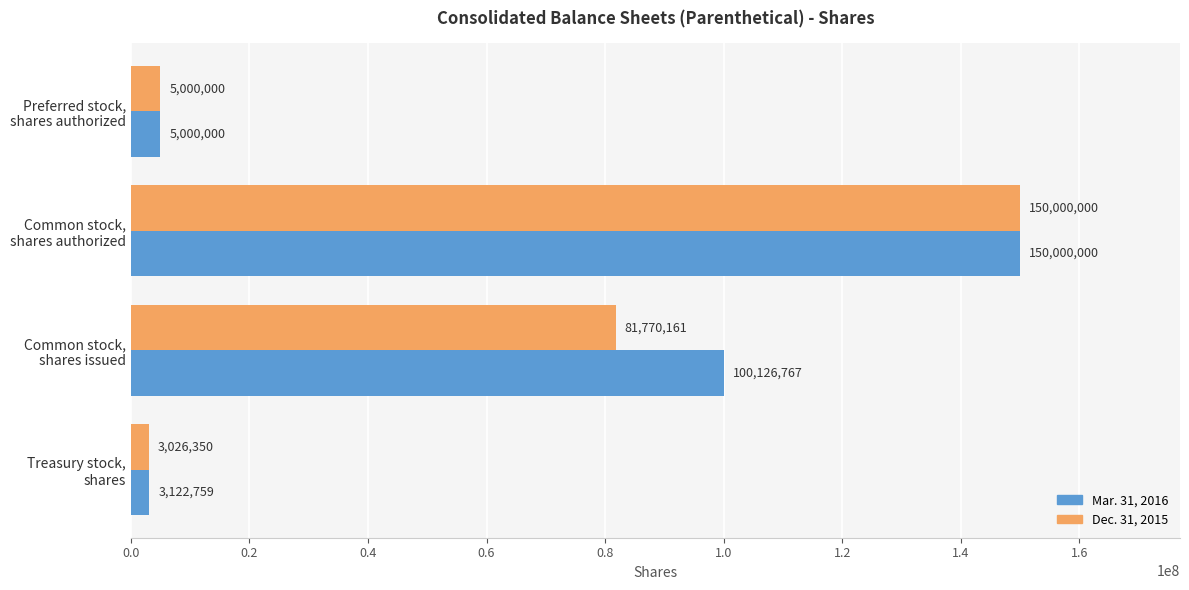

Which series has the widest spread of values?

Dec. 31, 2015